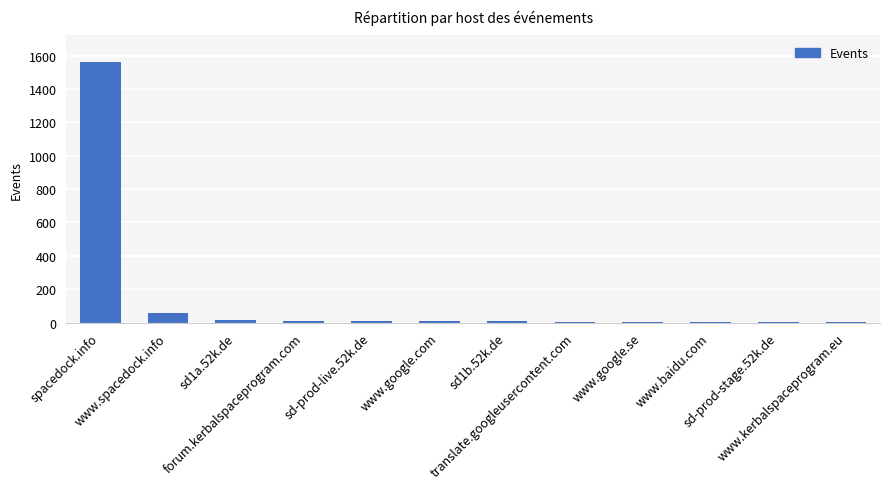

What is the maximum value shown in the chart?

1564